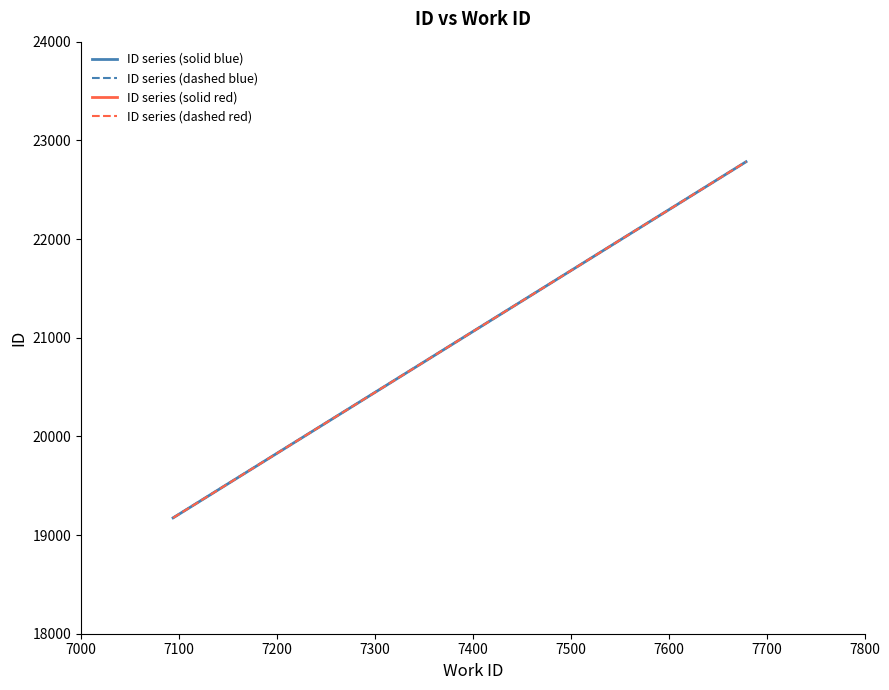

Is this an area chart (filled region under the line)?

No